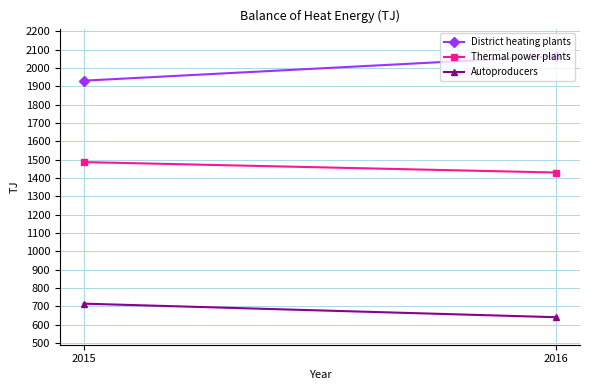

True or false: Autoproducers has a value of 432 at 2016.

False